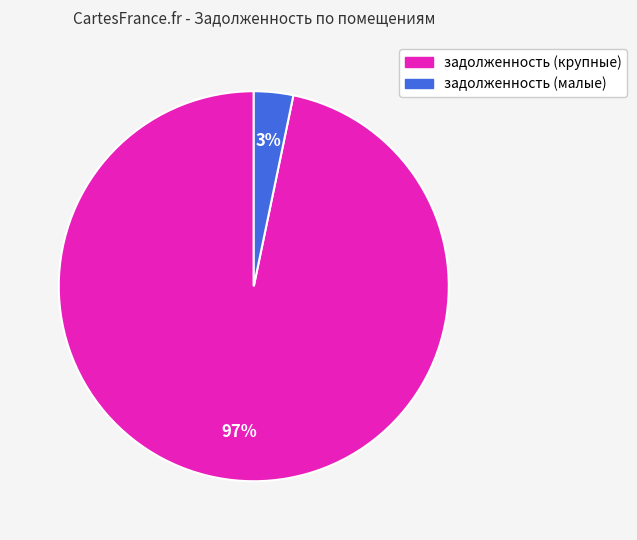

Is there any slice that represents more than half of the pie?

Yes